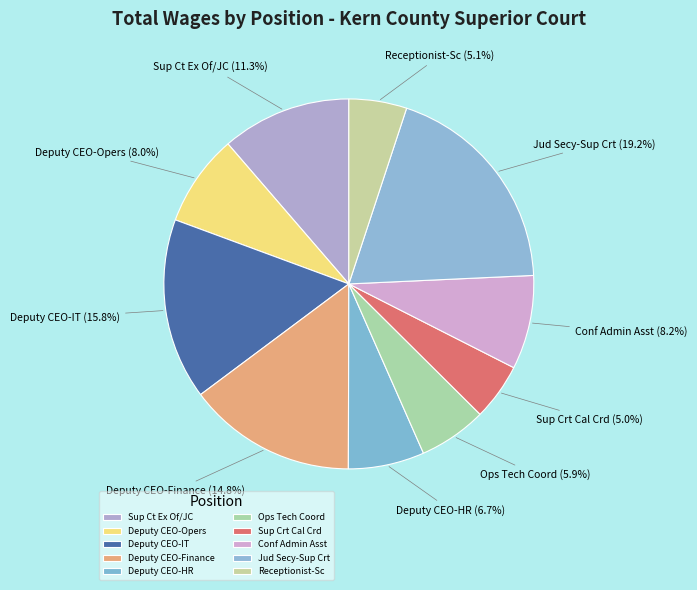

To the nearest percent, what portion does Deputy CEO-Finance represent?

15%